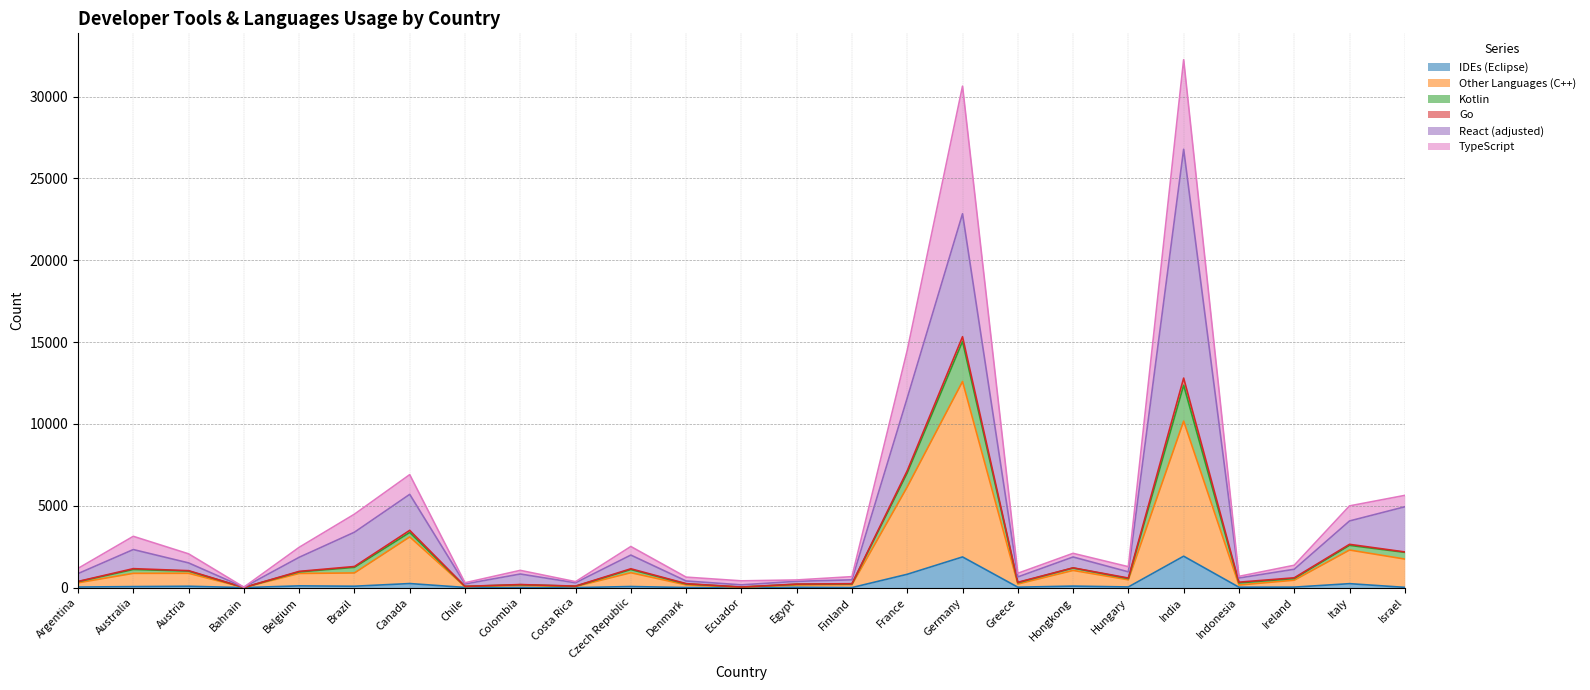

What is the highest value of the IDEs (Eclipse) series?

1919